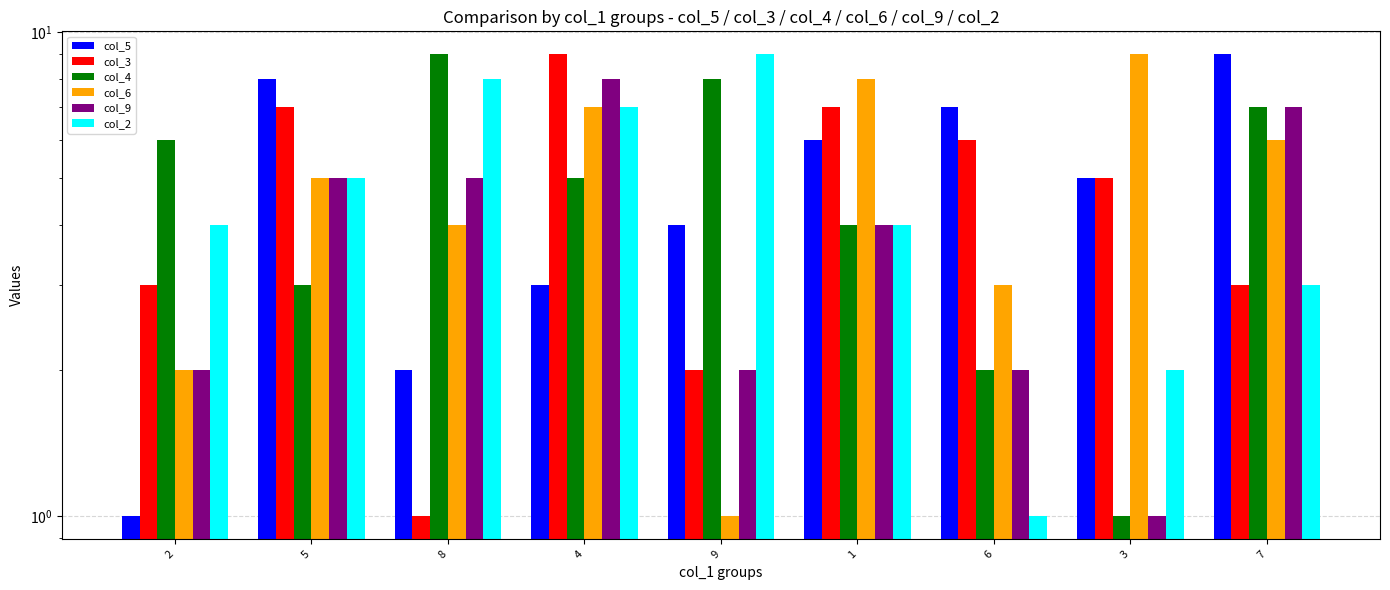

Does the chart contain any negative values?

No